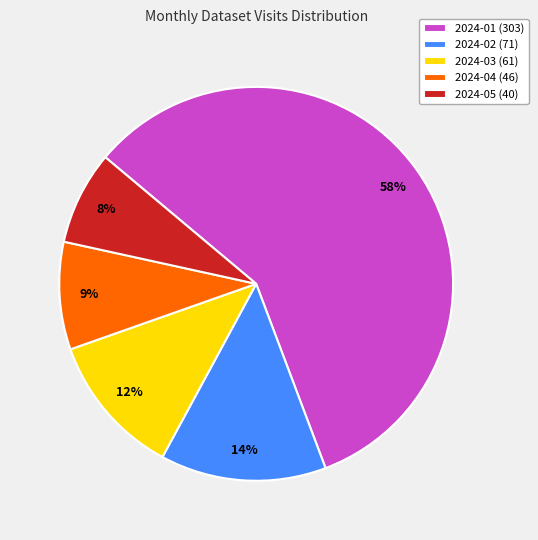

Between 2024-02 (71) and 2024-05 (40), which is larger?

2024-02 (71)